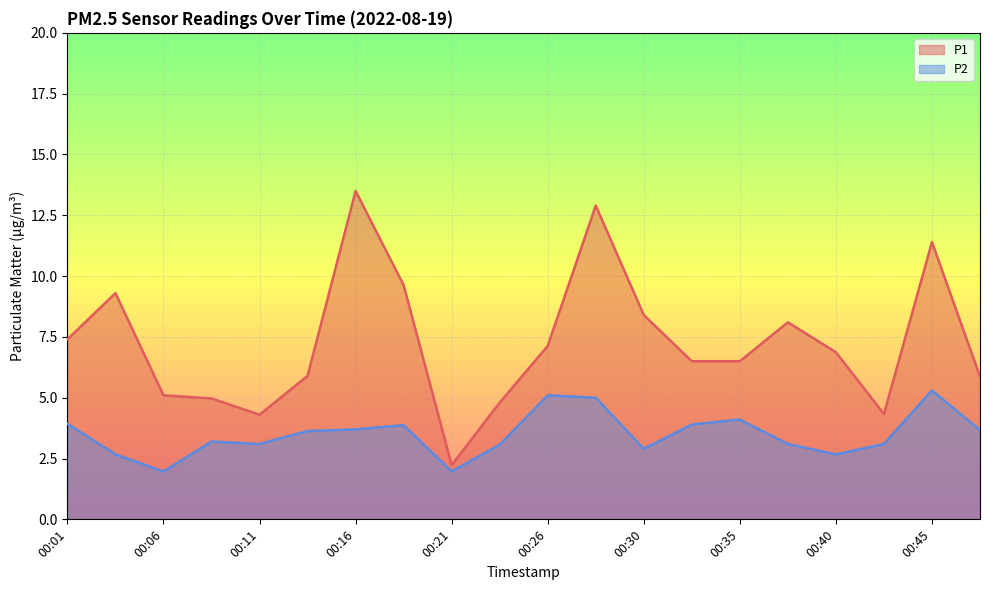

Rank the series at 00:08 from highest to lowest value.

P1, P2